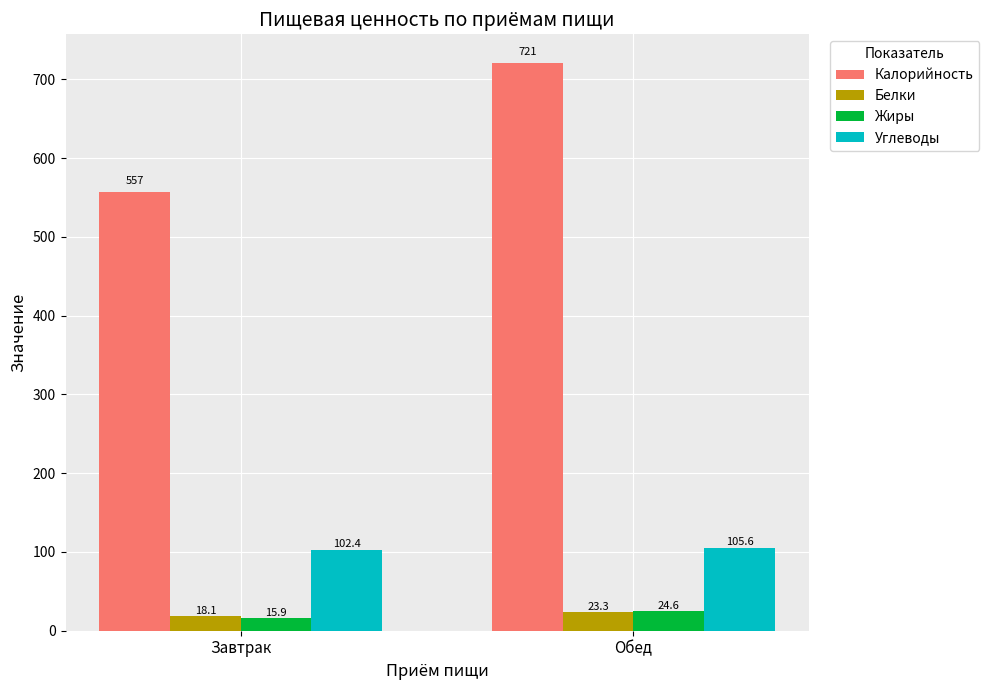

What is the difference between the Белки values at Обед and Завтрак?

5.2